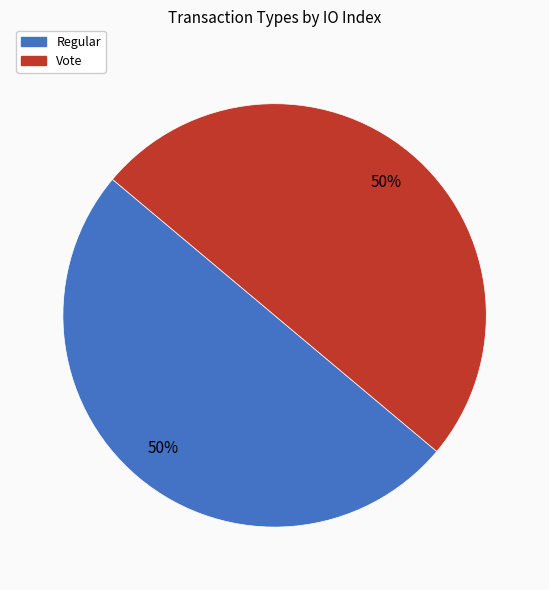

To the nearest percent, what is the average slice percentage?

50%